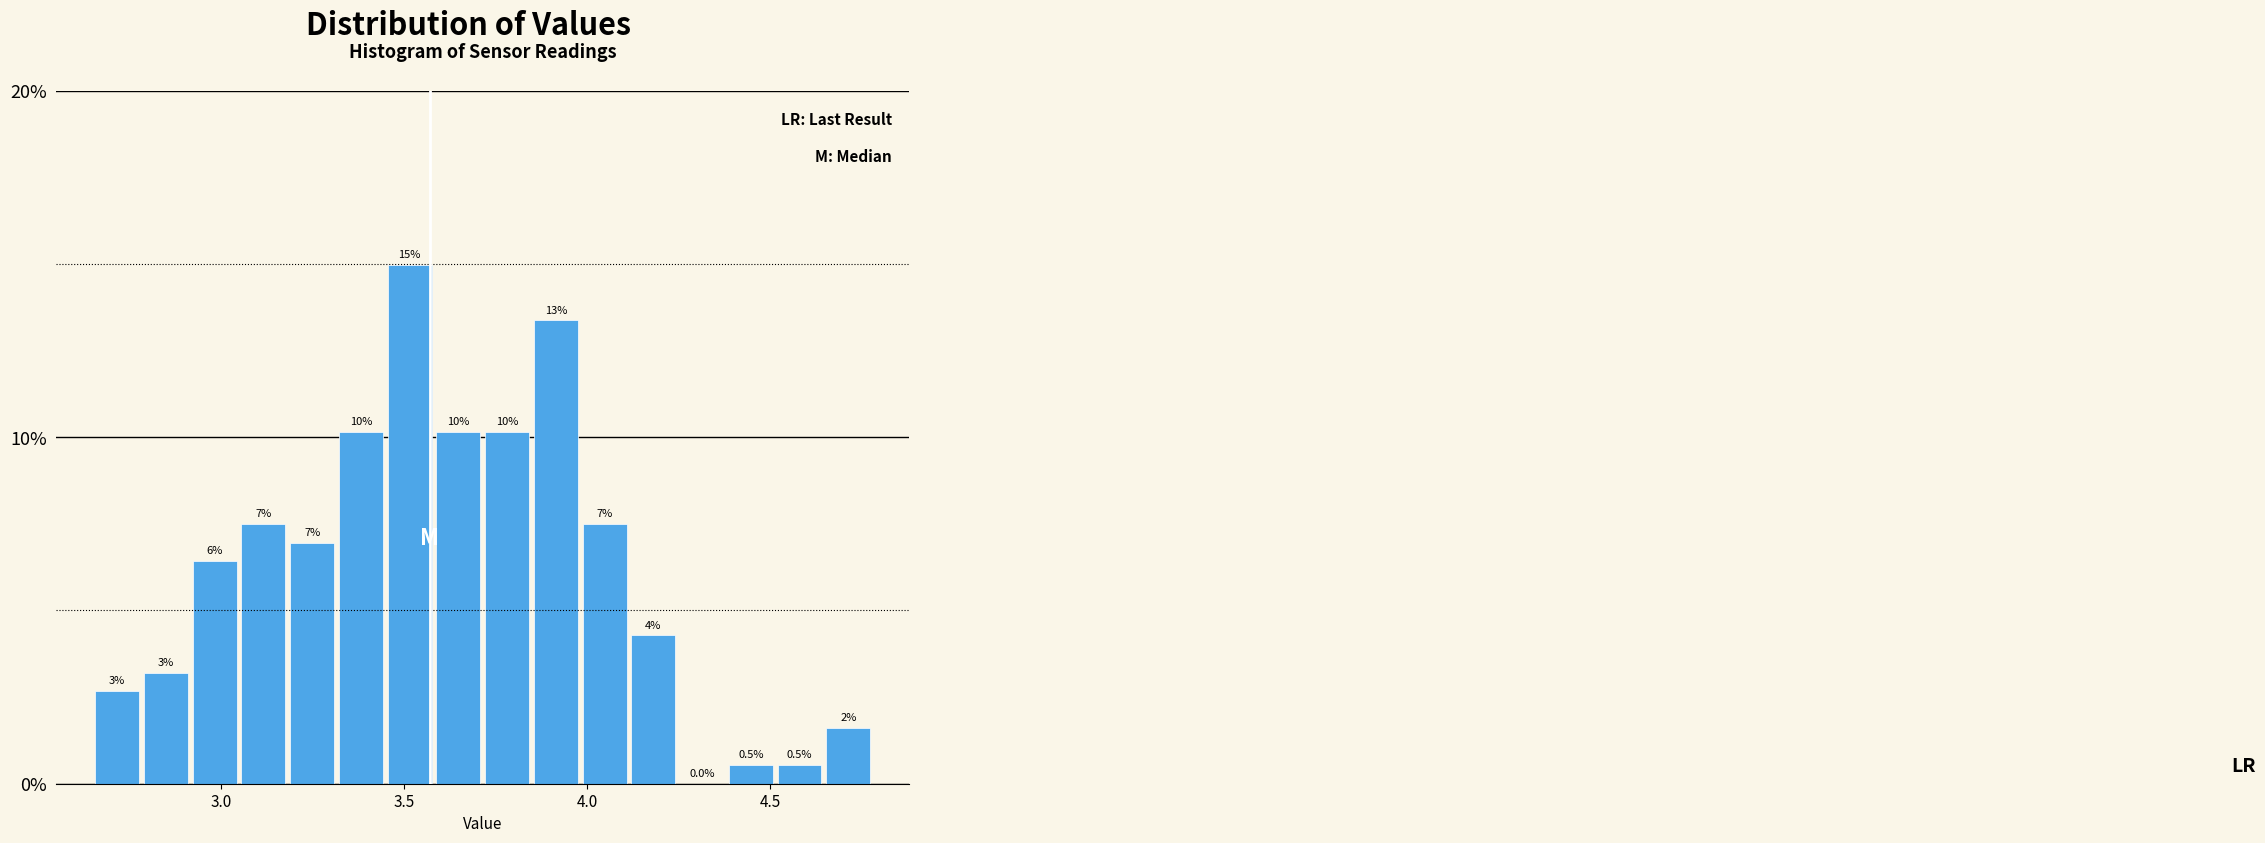

Around what value on the x-axis is the tallest bar? Give the approximate position of its centre, as read against the axis.

3.50